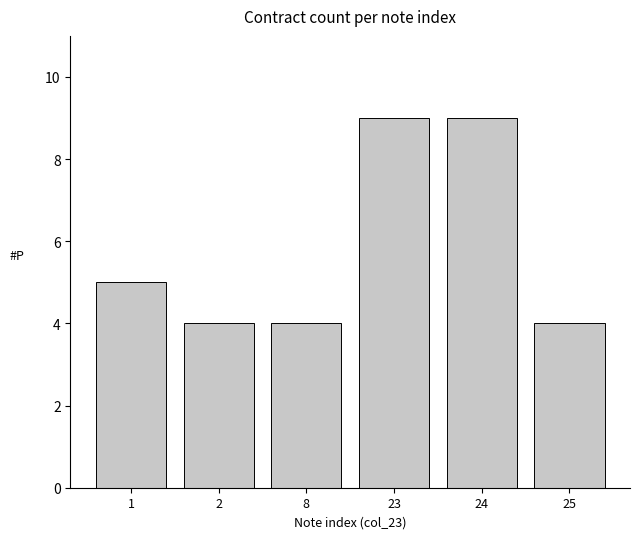

Reading left to right, list all the values displayed in this chart.

1=5	2=4	8=4	23=9	24=9	25=4